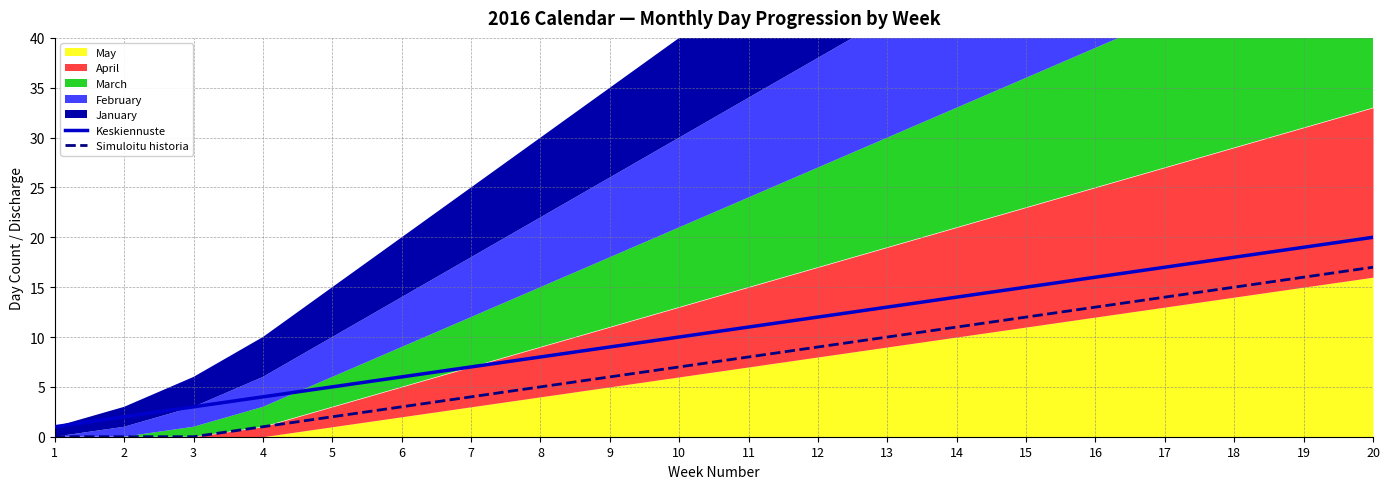

How many data points in Keskiennuste are less than 11?

10